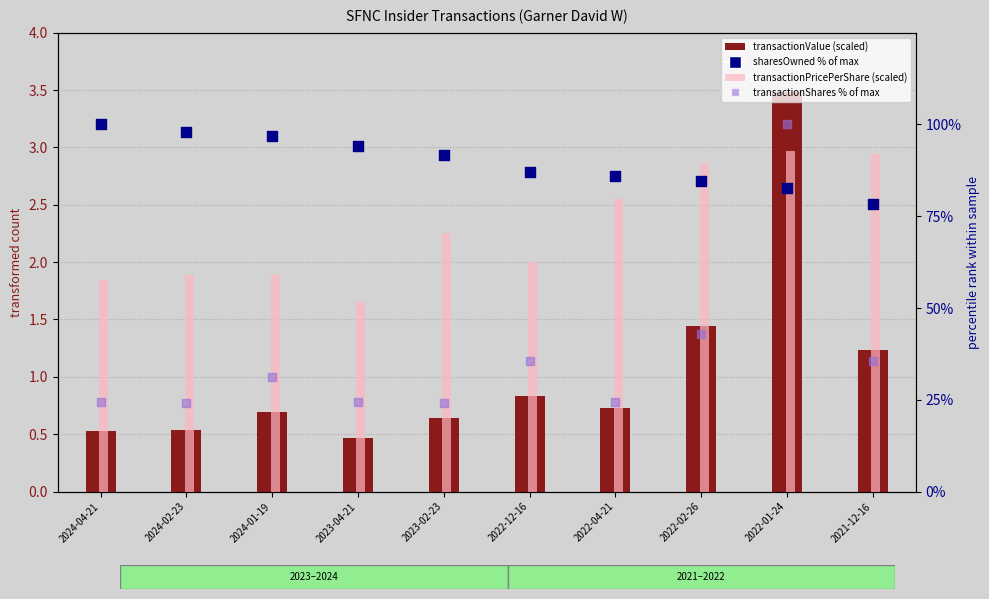

At how many categories does at least one series exceed 5?

10